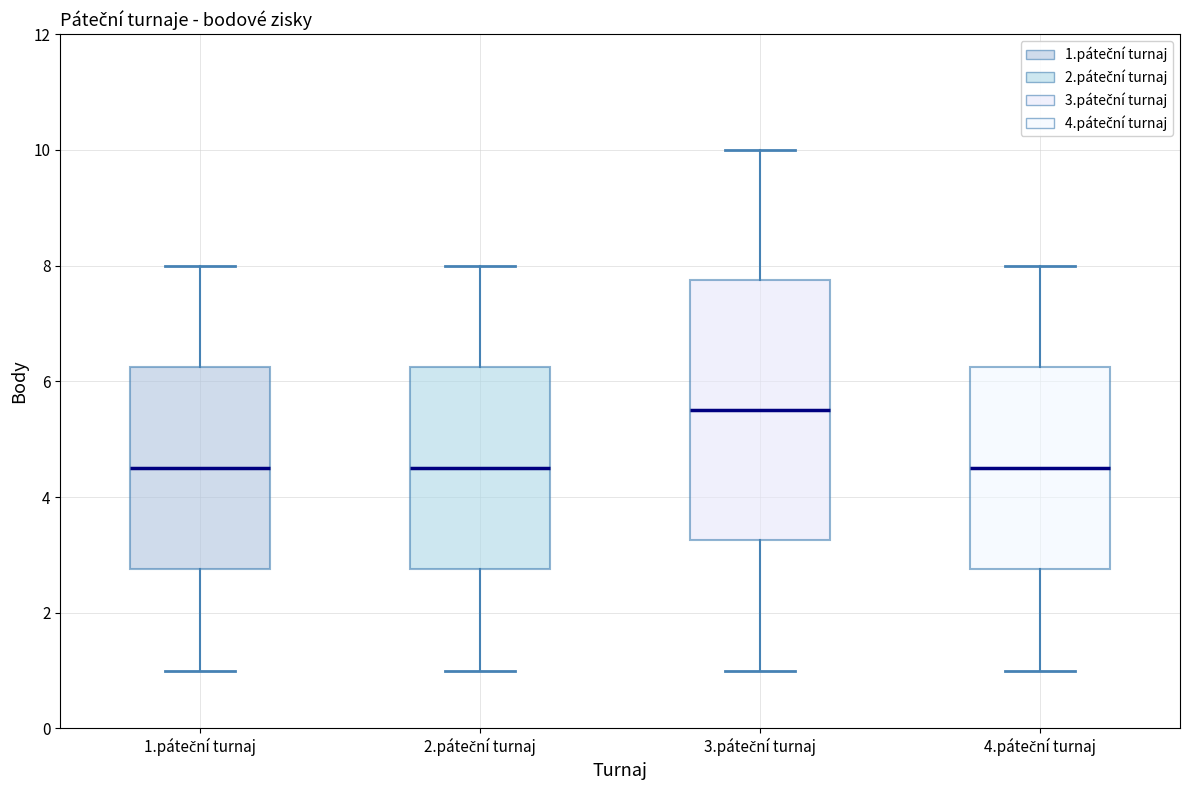

Reading left to right, read every box against the y-axis: the position of its median line, the range the box covers, and the ends of its whiskers. The values are not printed on the chart, so give them approximately, as read against the axis.

1.páteční turnaj: median 4.6, box 2.8 to 6.2, whiskers 1.0 to 8.0
2.páteční turnaj: median 4.6, box 2.8 to 6.2, whiskers 1.0 to 8.0
3.páteční turnaj: median 5.6, box 3.2 to 7.8, whiskers 1.0 to 10.0
4.páteční turnaj: median 4.6, box 2.8 to 6.2, whiskers 1.0 to 8.0